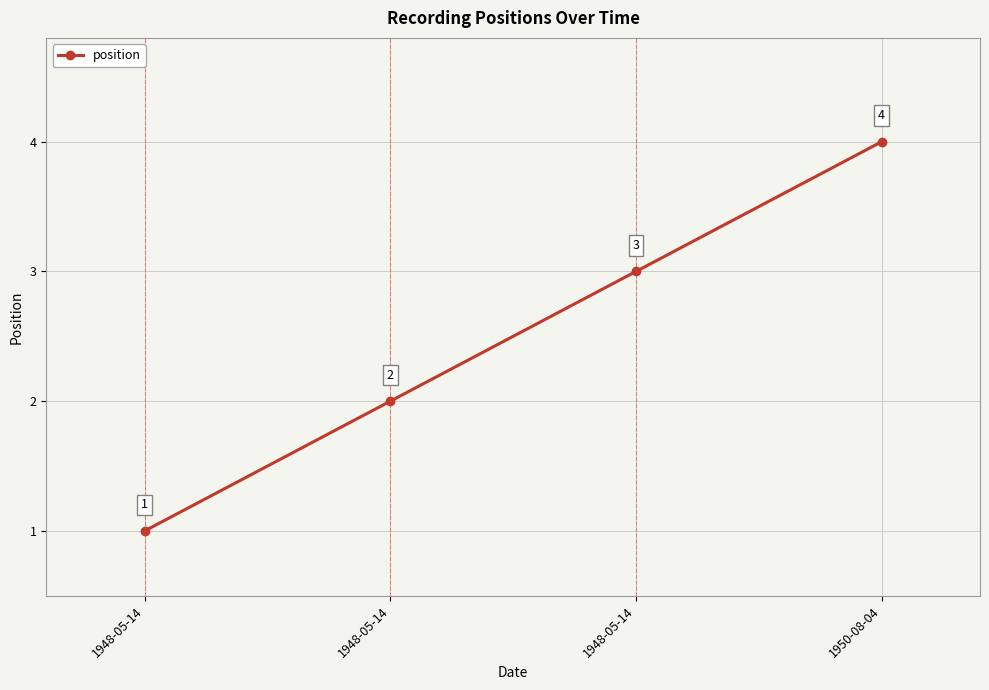

What is the label of the 2nd point from the left?

1948-05-14